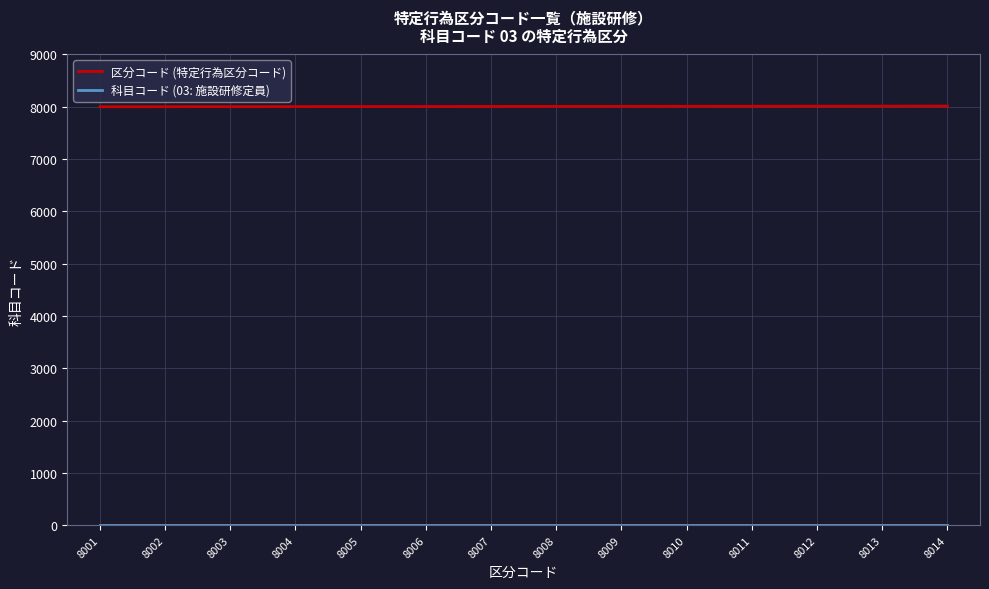

At how many categories does at least one series exceed 1734?

14